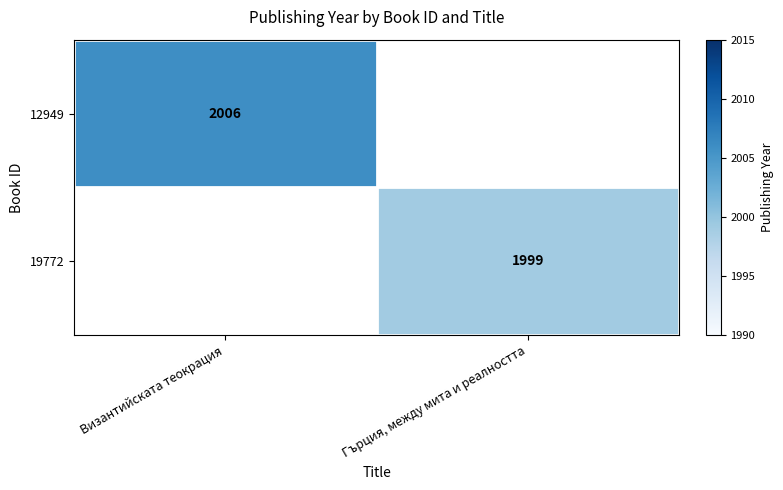

True or false: 19772 has a value of 1999 at Гърция, между мита и реалността.

True